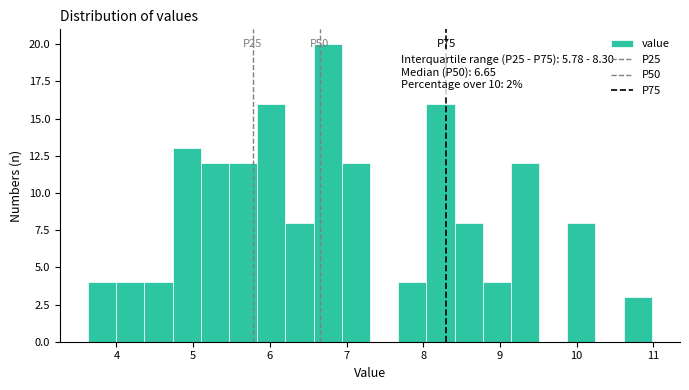

Read against the x-axis, roughly where is the centre of the tallest bar?

6.8